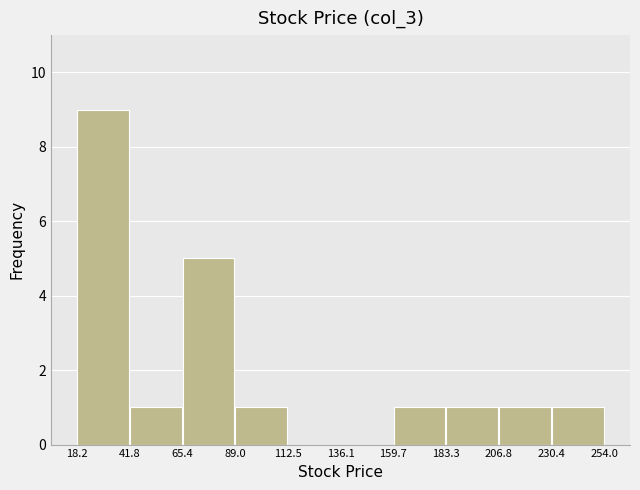

Reading left to right, transcribe this chart: for each bar, give the range it covers on the x-axis and its height. The values are not printed on the chart, so give them approximately, as read against the axis.

18.2 to 41.8: 9
41.8 to 65.4: 1
65.4 to 89.0: 5
89.0 to 112.5: 1
112.5 to 136.1: 0
136.1 to 159.7: 0
159.7 to 183.3: 1
183.3 to 206.8: 1
206.8 to 230.4: 1
230.4 to 254.0: 1